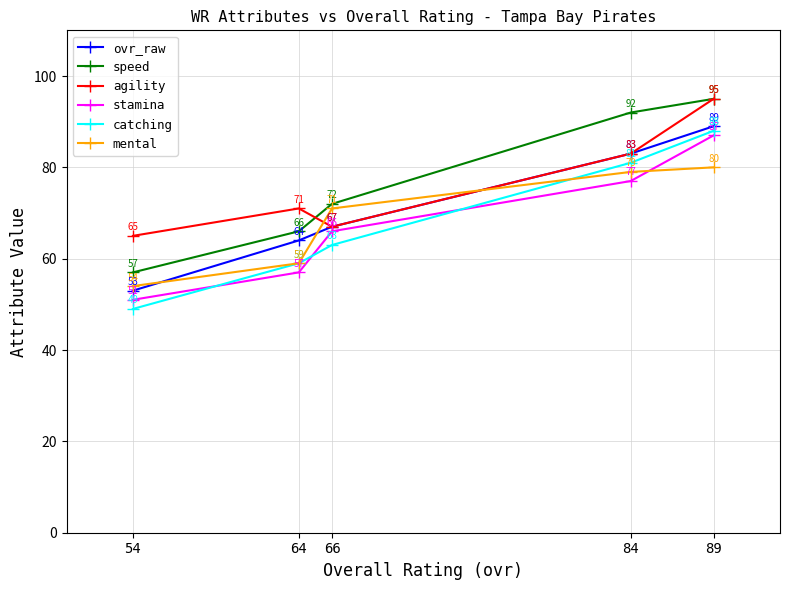

What are all the series names shown in the legend?

ovr_raw, speed, agility, stamina, catching, mental